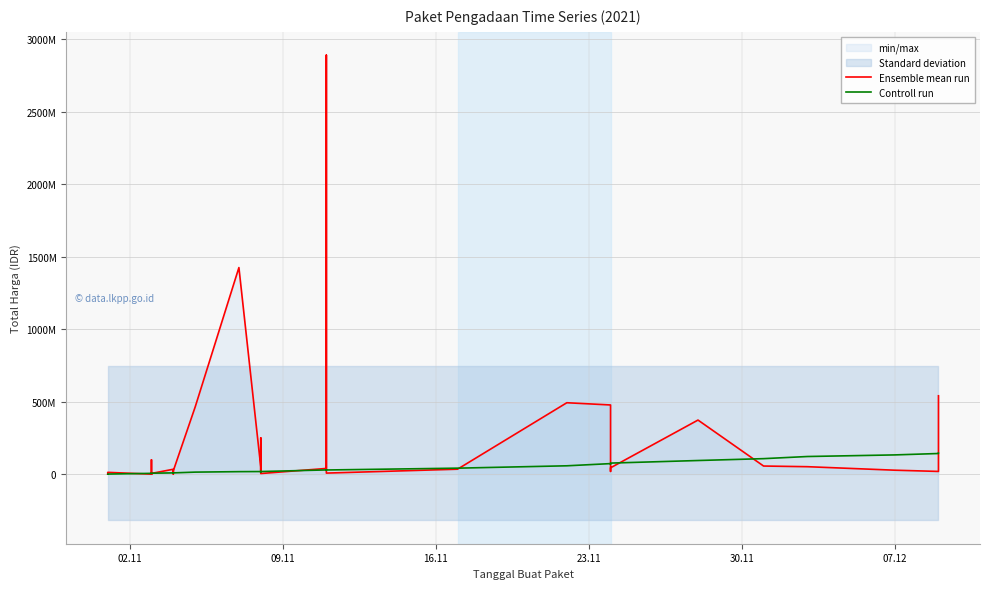

What is the difference between the maximum and minimum values in the Controll run series?

144126206.8